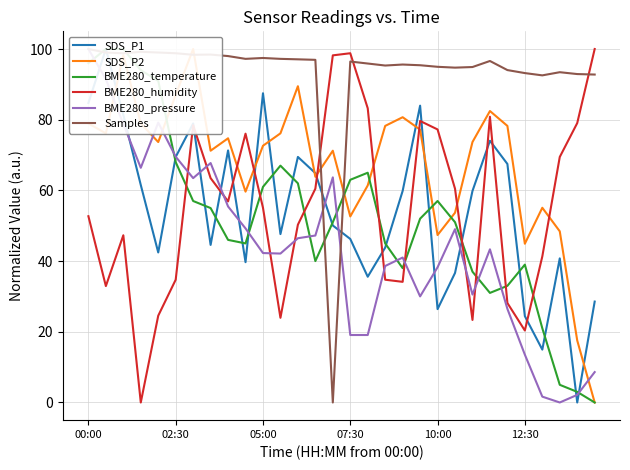

What is the highest value of the BME280_temperature series?

100.0